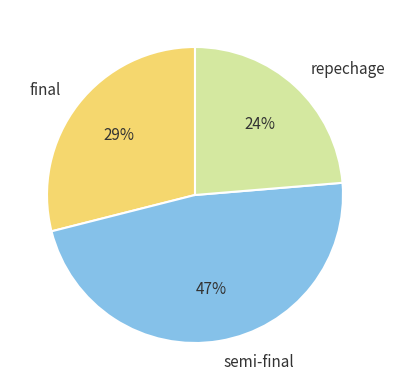

Between semi-final and final, which is larger?

semi-final